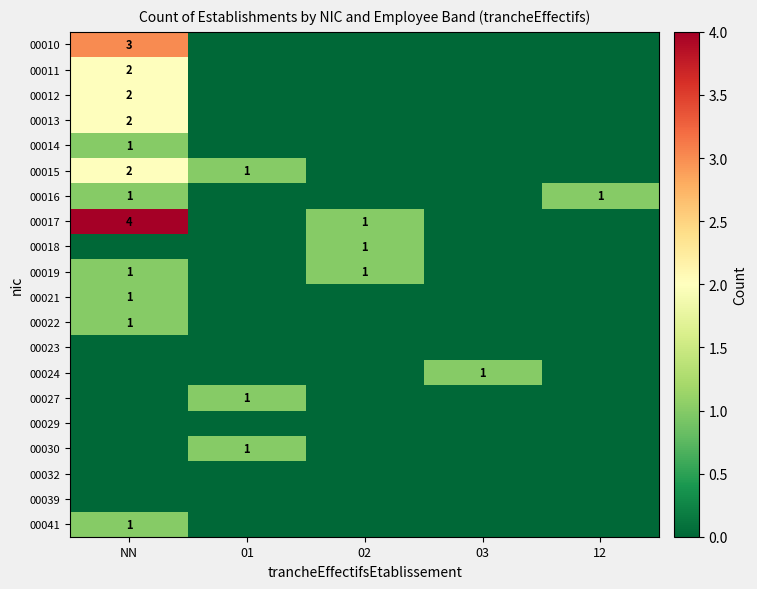

Is it true that 00016 equals 0 at 12?

False